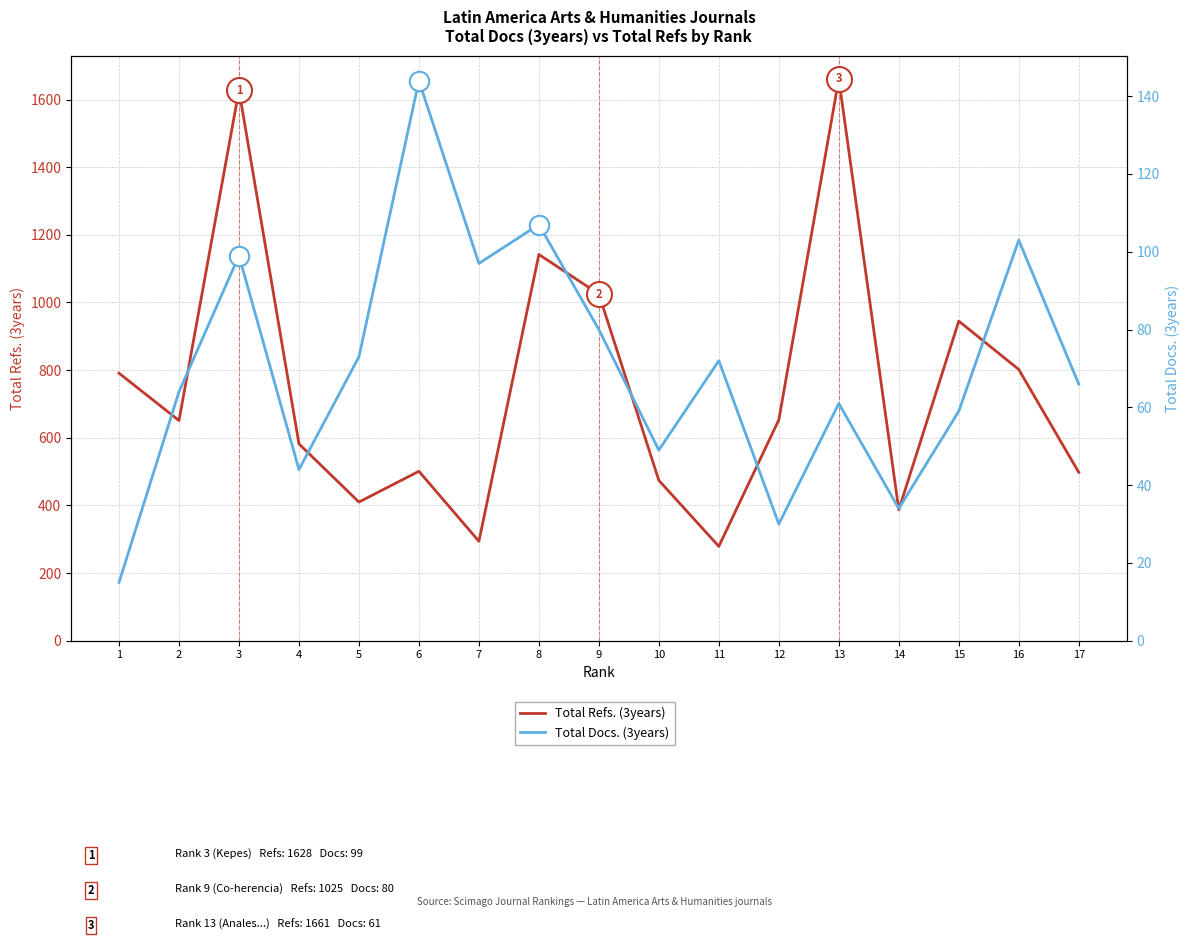

True or false: Total Docs. (3years) has a value of 15 at 15.

False